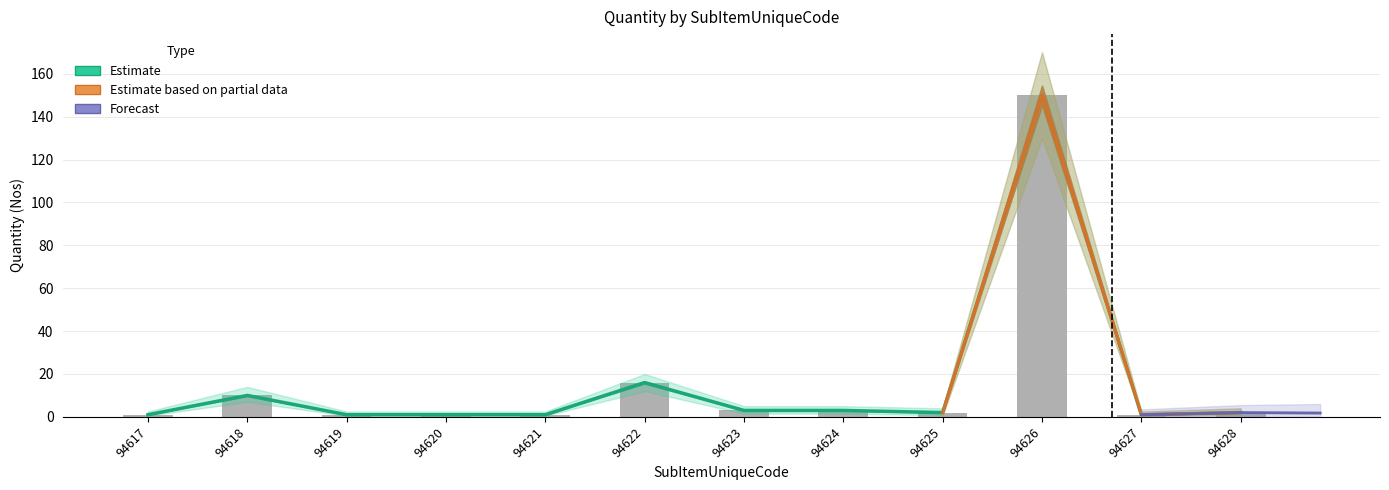

What is the value of the Quantity bar at the 8th from the left?

3